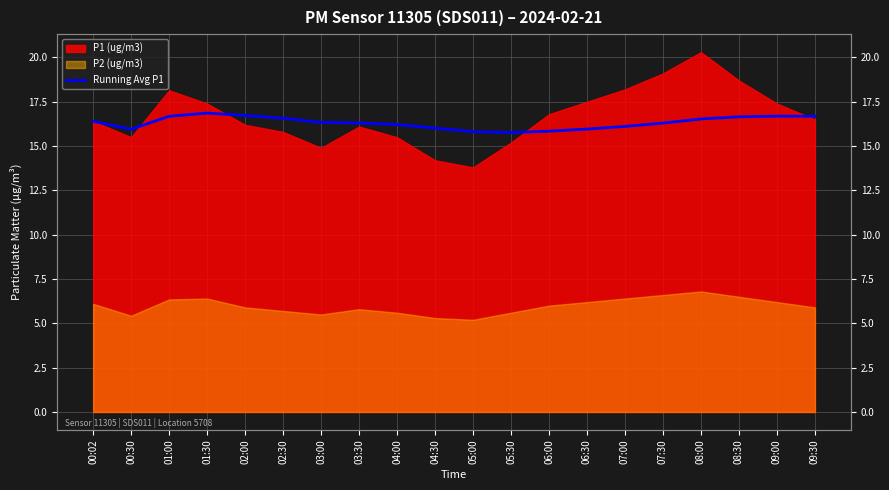

What is the label of the 13th point from the right?

03:30